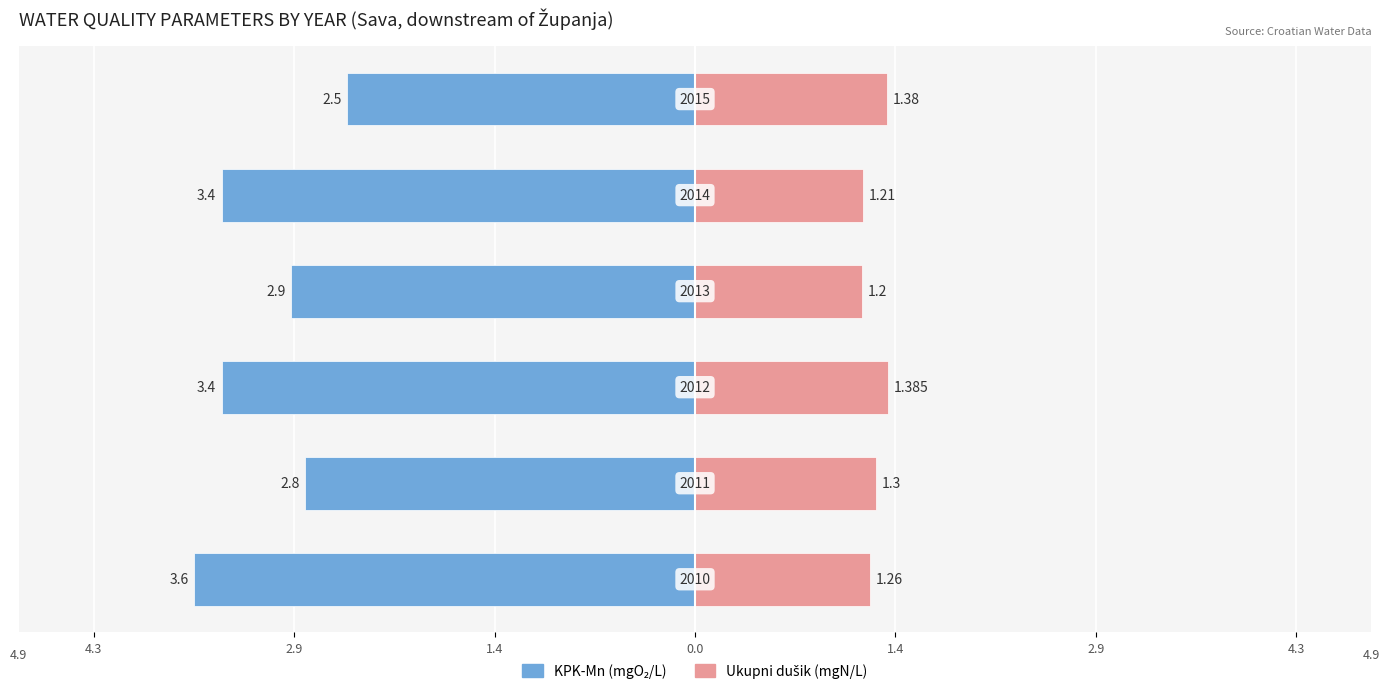

Reading left to right, extract all data points from this chart.

KPK-Mn: -3.6	-2.8	-3.4	-2.9	-3.4	-2.5
ukupni dušik: 1.3	1.3	1.4	1.2	1.2	1.4